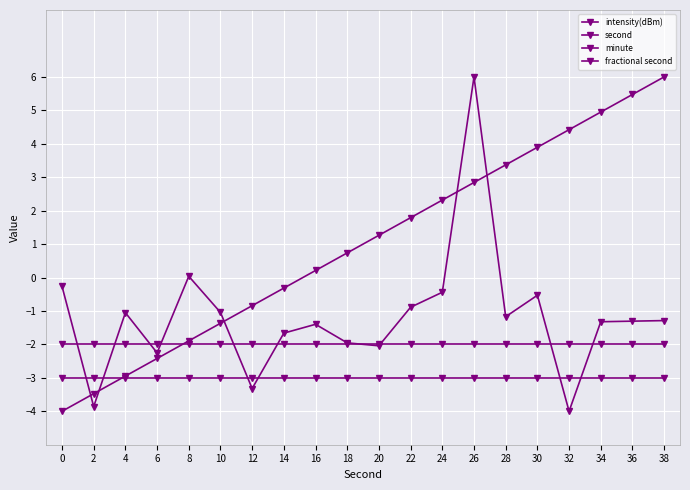

What is the total value across all series at 36?

-0.8